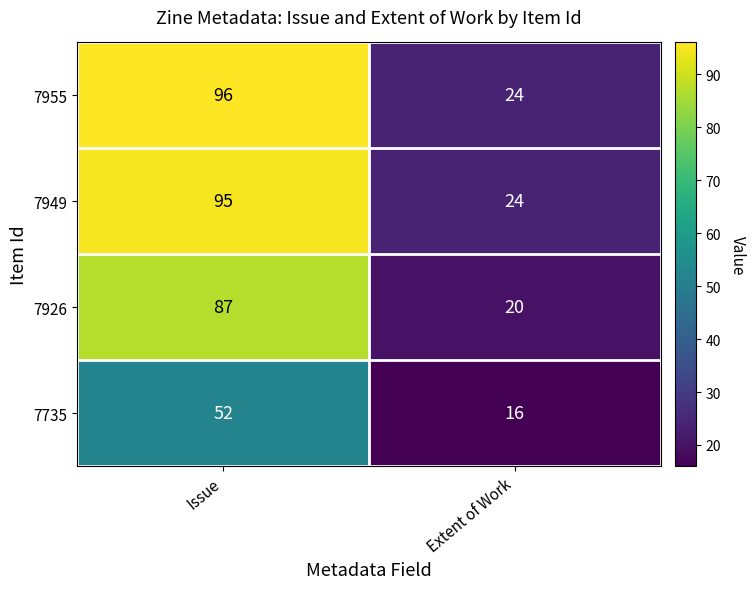

Reading right to left, list all the values displayed in this chart.

7955: 24	96
7949: 24	95
7926: 20	87
7735: 16	52